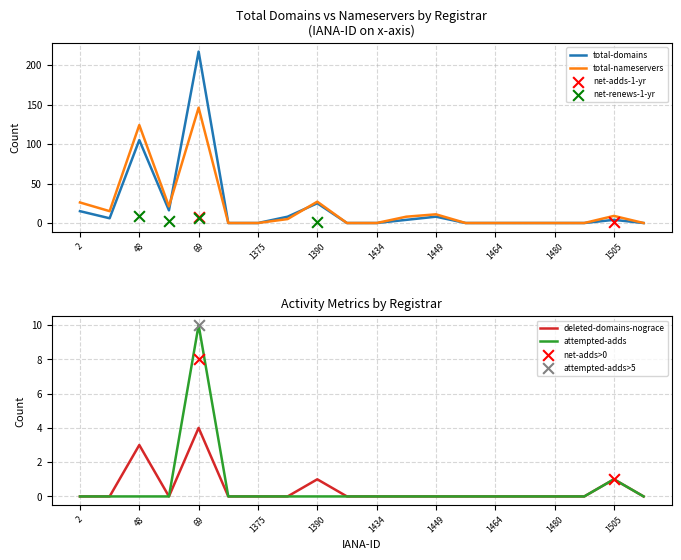

Is the value of total-domains at 1509 greater than the value of total-nameservers at 69?

No